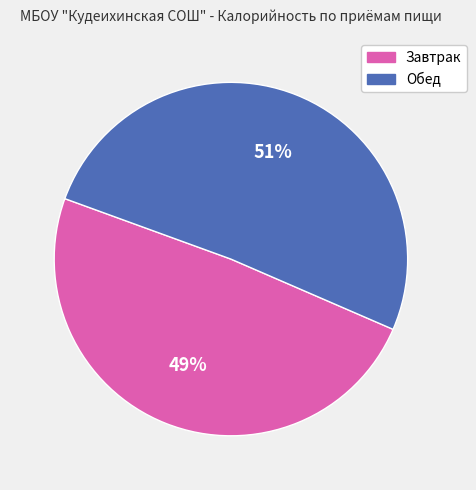

To the nearest percent, what is the difference between the Обед and Завтрак slice percentages?

2%